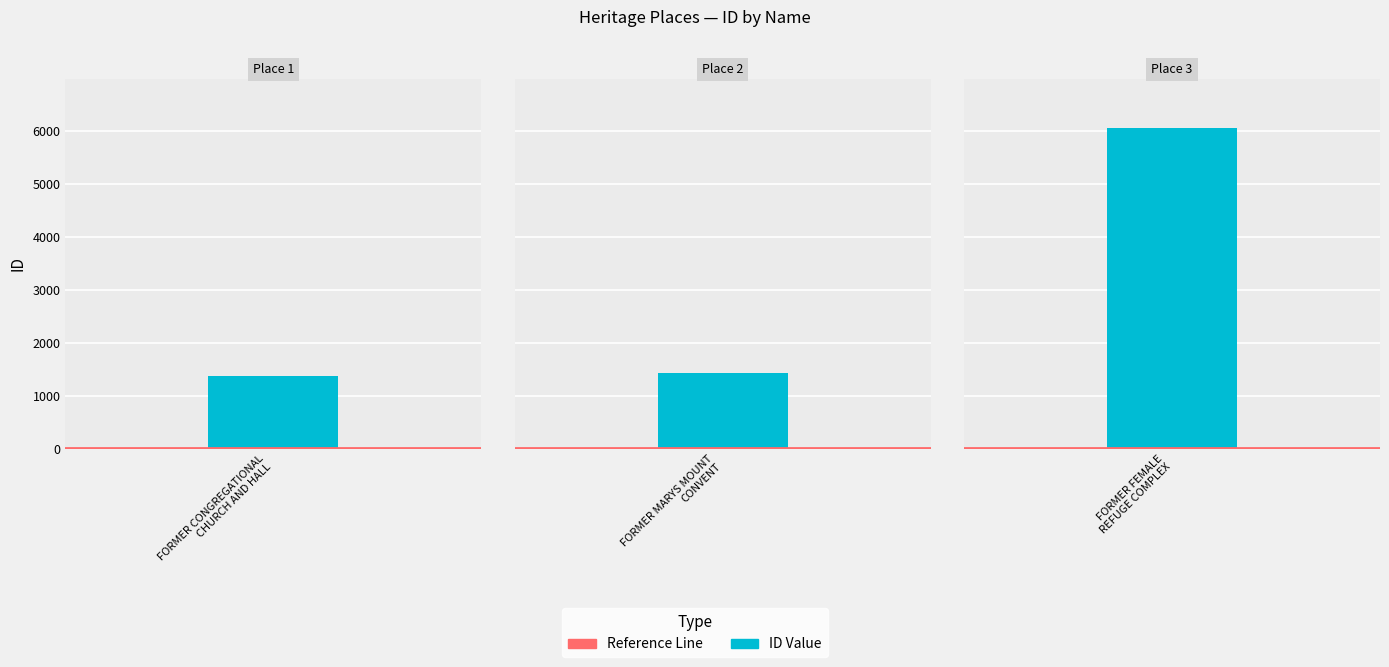

What is the label of the 1st bar from the left?

FORMER CONGREGATIONAL
CHURCH AND HALL